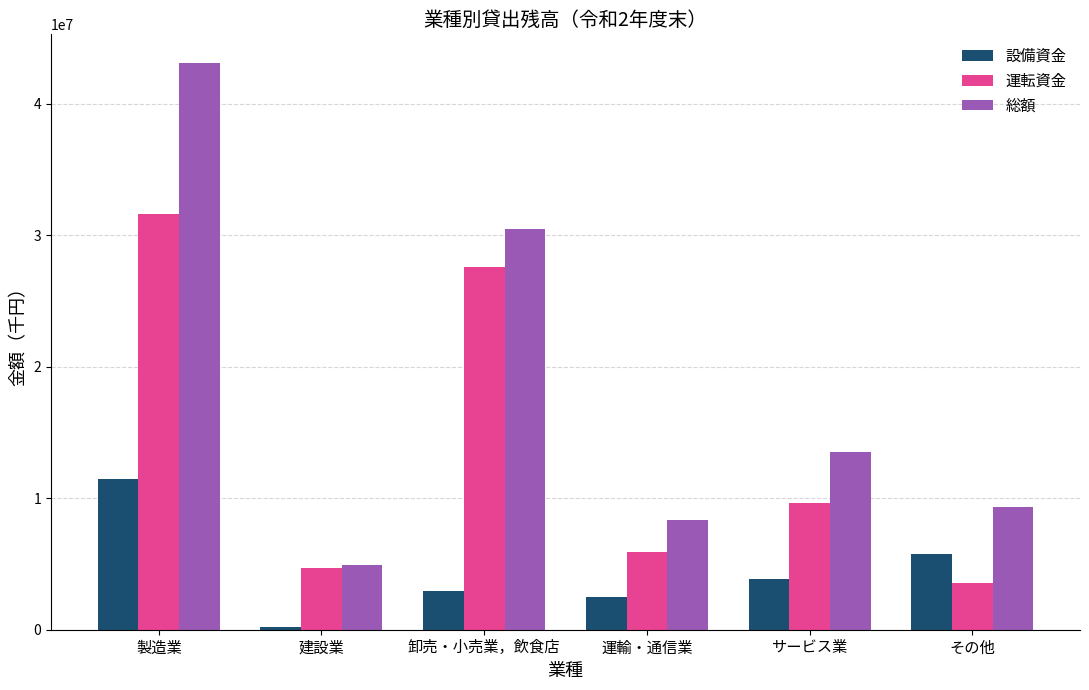

Does the chart contain any negative values?

No